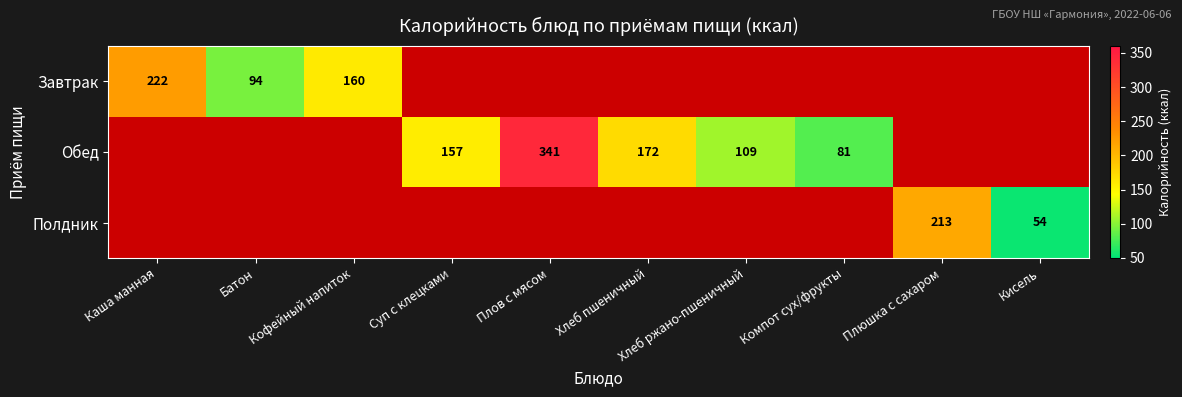

At which label is Завтрак closest to 157?

Кофейный напиток